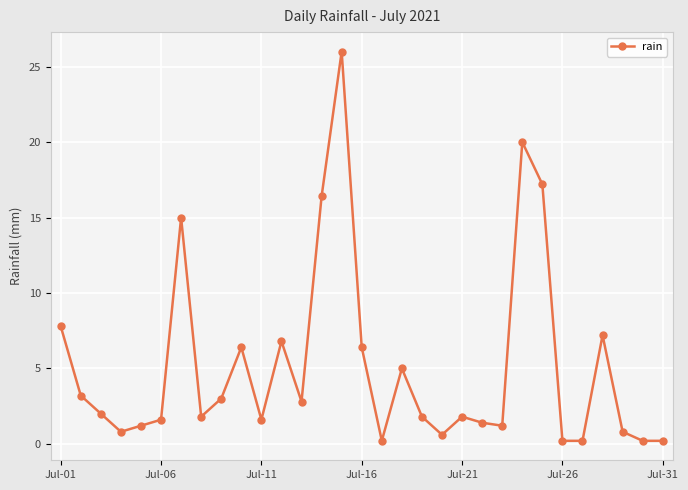

What is the average value?

5.2